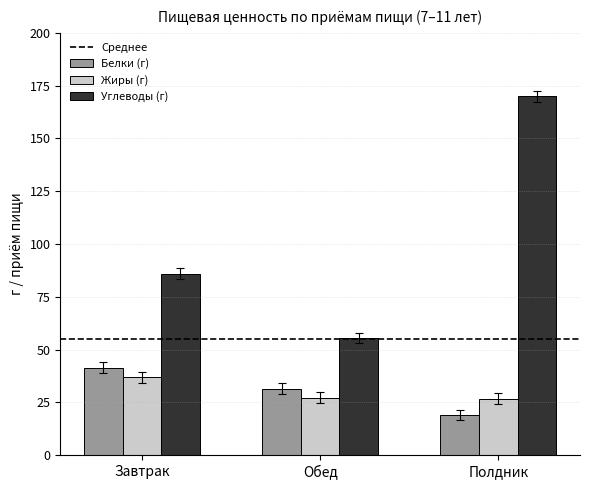

The value of Углеводы (г) at Завтрак is 85.9. True or false?

True